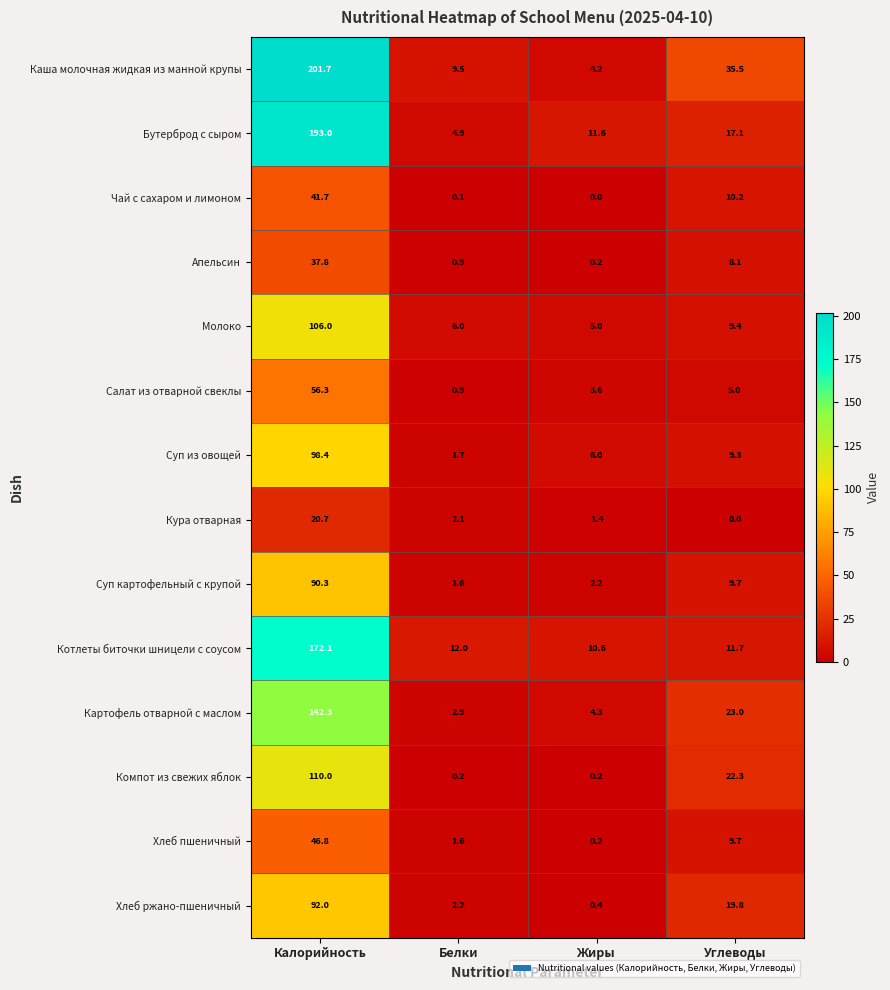

What is the total value across all series at Калорийность?

1409.1